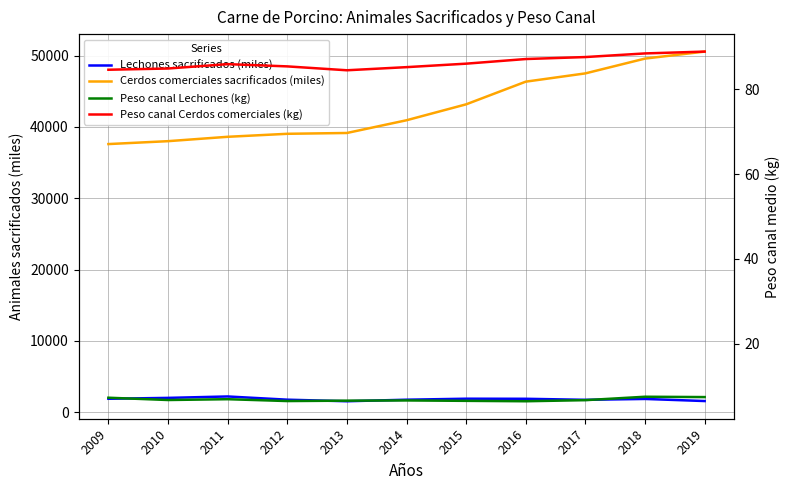

What is the average value of the Peso canal Lechones (kg) series?

6.8